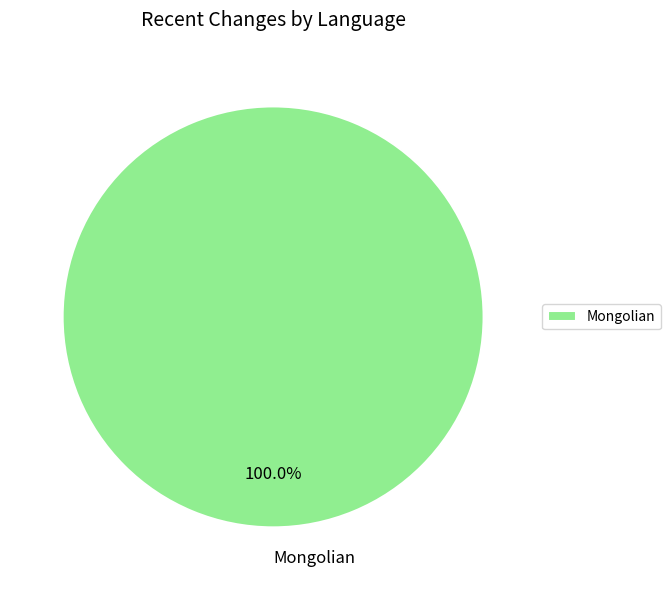

Is there a majority slice in this chart?

Yes